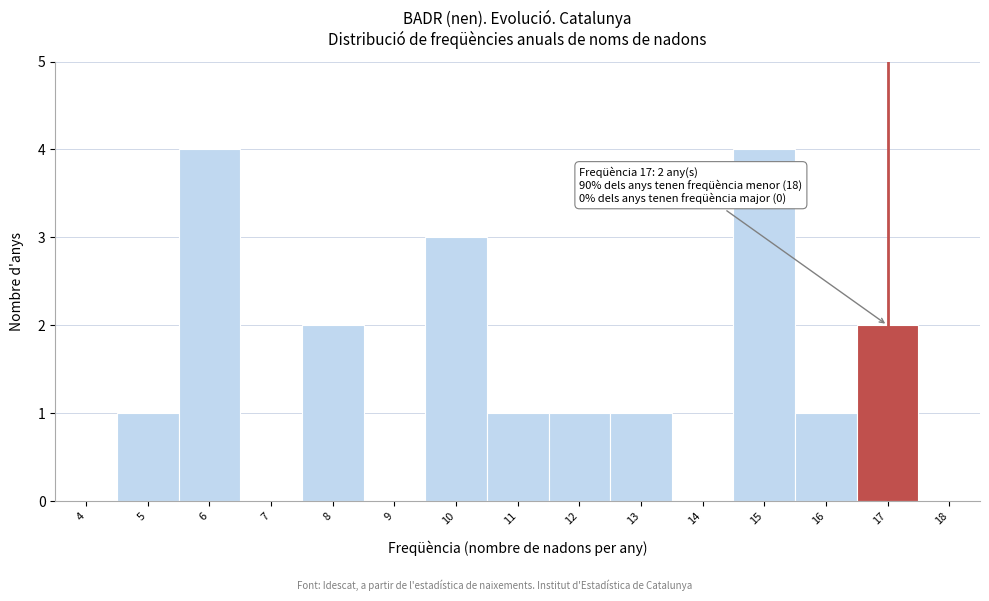

Reading left to right, extract all data points from this chart.

4=0	5=1	6=4	7=0	8=2	9=0	10=3	11=1	12=1	13=1	14=0	15=4	16=1	17=2	18=0